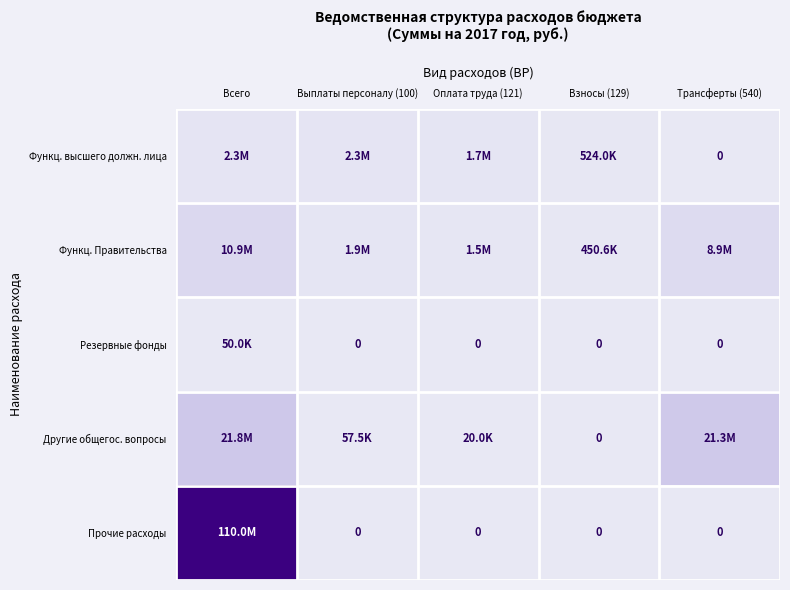

Is the value of Другие общегос. вопросы at Взносы (129) greater than the value of Функц. высшего должн. лица at Всего?

No